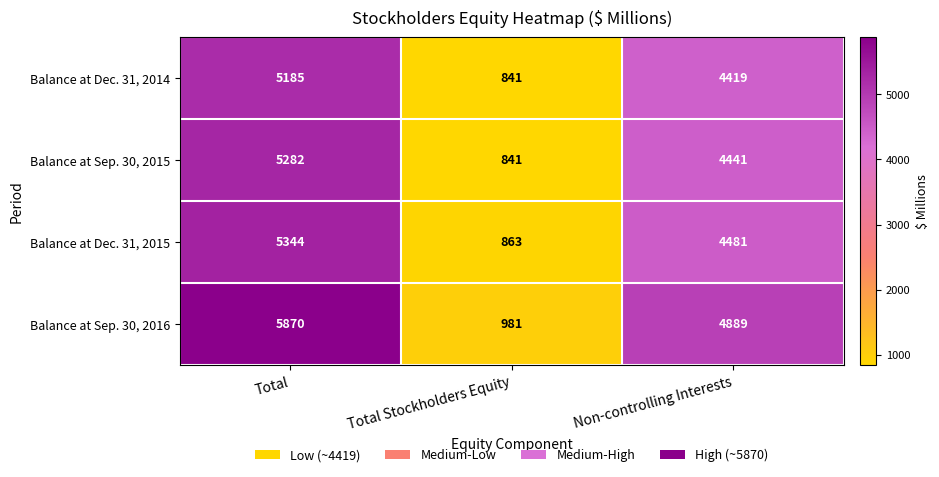

Which label corresponds to the smallest value in the chart?

Total Stockholders Equity